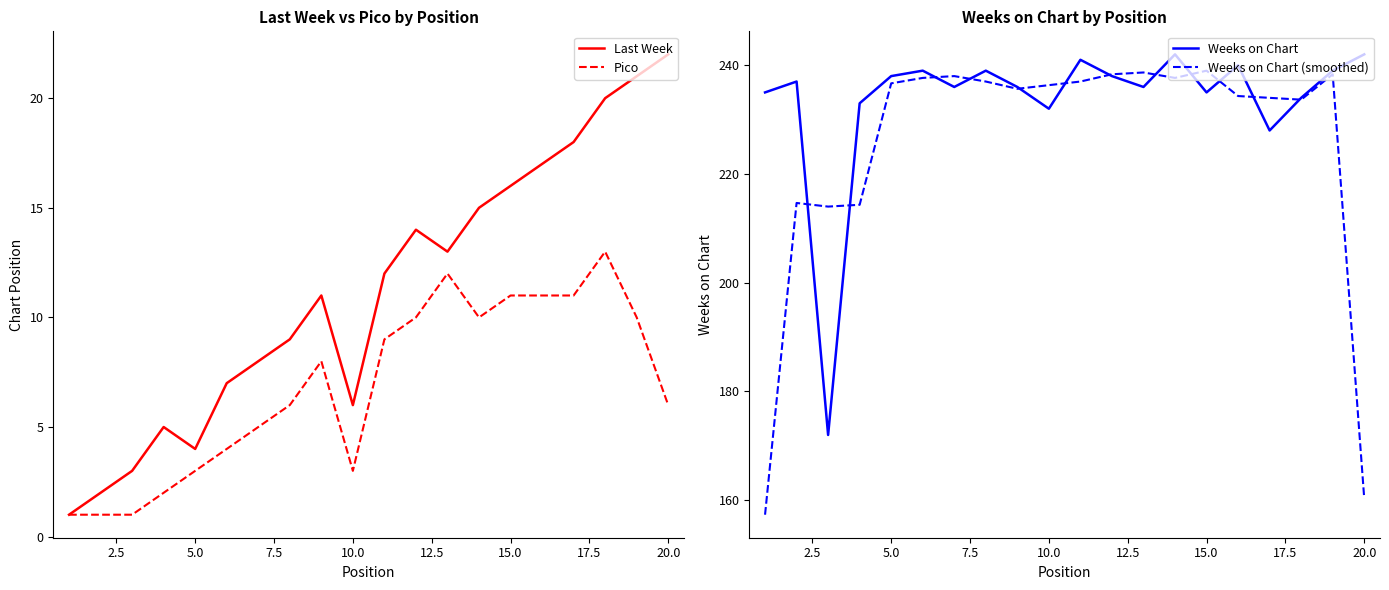

Read the Weeks on Chart (smoothed) value at 20.0.

160.3